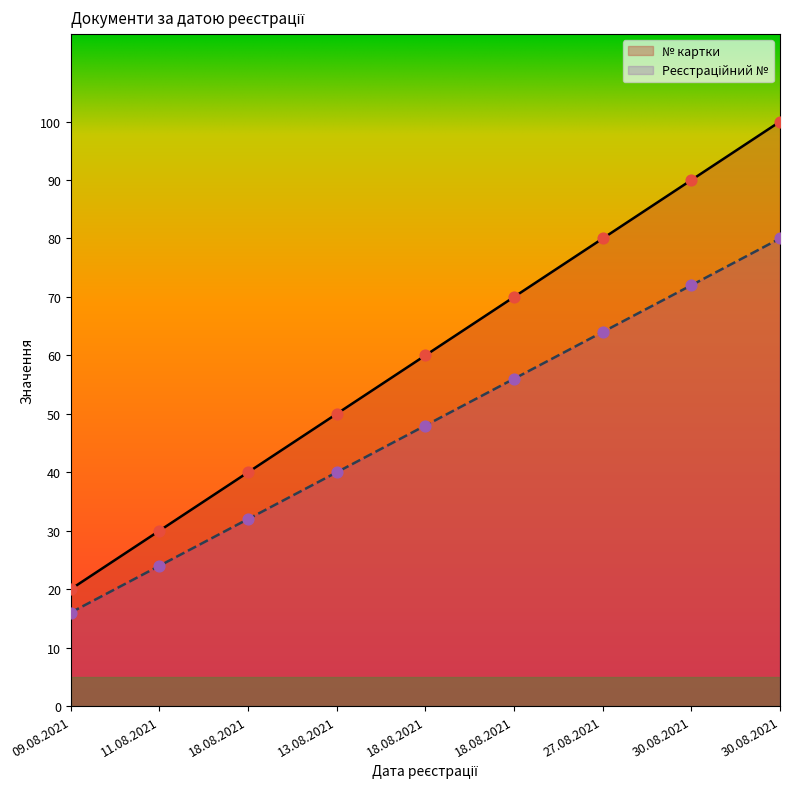

What are all the series names shown in the legend?

№ картки, Реєстраційний №